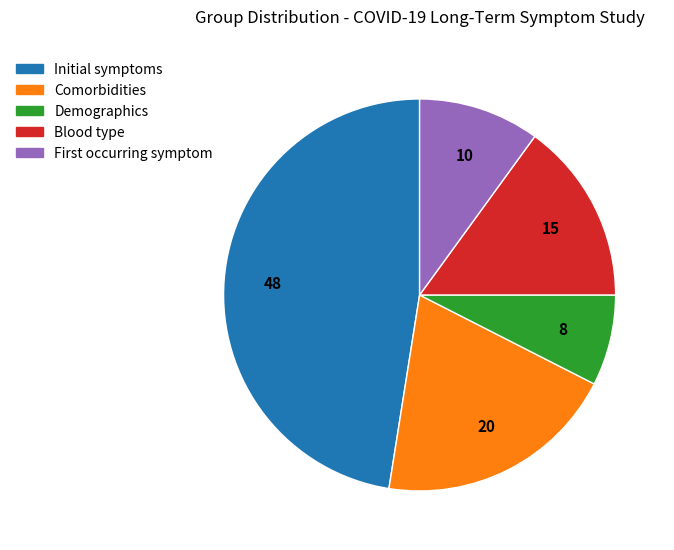

Is there any slice that represents more than half of the pie?

No